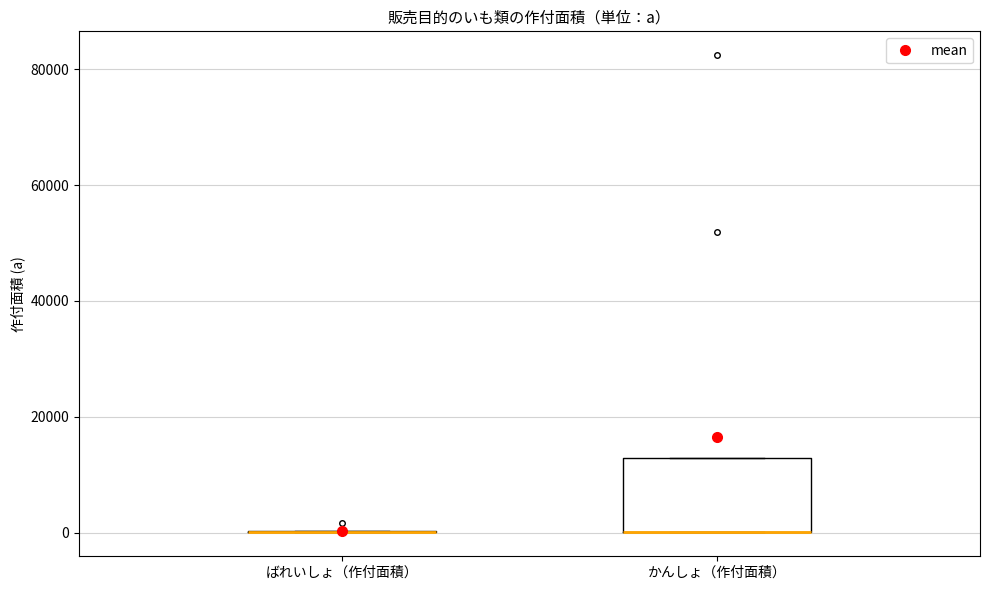

Where is the lower edge of the box for かんしょ（作付面積） on the y-axis? The values are not printed on the chart, so give them approximately, as read against the axis.

0